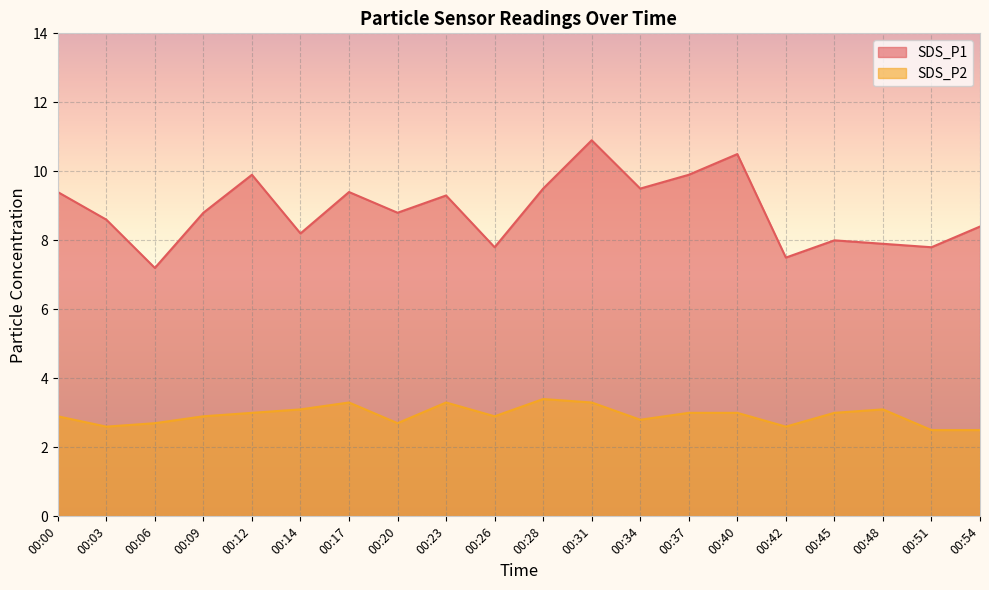

Reading left to right, extract all data points from this chart.

SDS_P1: 00:00=9.4	00:03=8.6	00:06=7.2	00:09=8.8	00:12=9.9	00:14=8.2	00:17=9.4	00:20=8.8	00:23=9.3	00:26=7.8	00:28=9.5	00:31=10.9	00:34=9.5	00:37=9.9	00:40=10.5	00:42=7.5	00:45=8.0	00:48=7.9	00:51=7.8	00:54=8.4
SDS_P2: 00:00=2.9	00:03=2.6	00:06=2.7	00:09=2.9	00:12=3.0	00:14=3.1	00:17=3.3	00:20=2.7	00:23=3.3	00:26=2.9	00:28=3.4	00:31=3.3	00:34=2.8	00:37=3.0	00:40=3.0	00:42=2.6	00:45=3.0	00:48=3.1	00:51=2.5	00:54=2.5